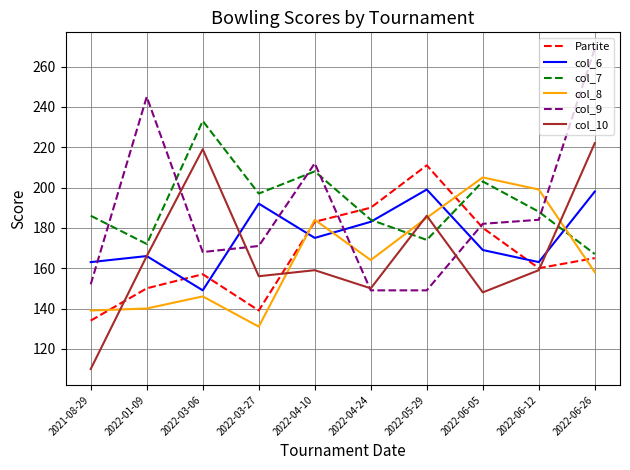

True or false: col_7 and col_9 intersect in this chart.

True